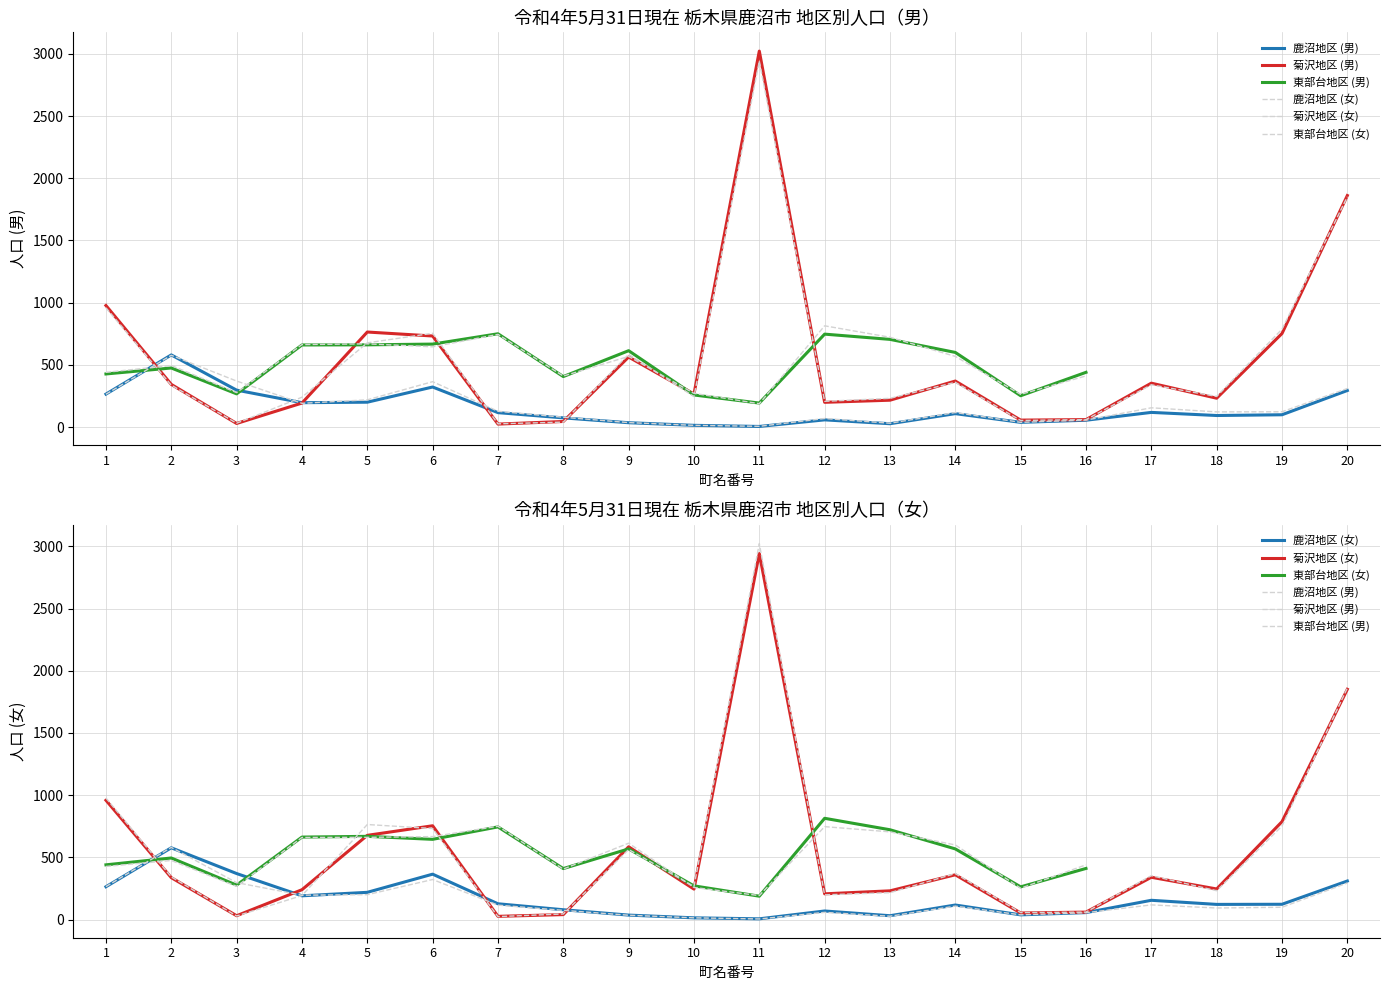

What is the value of the 菊沢地区 (女) point at the 11th from the left?

2942.0